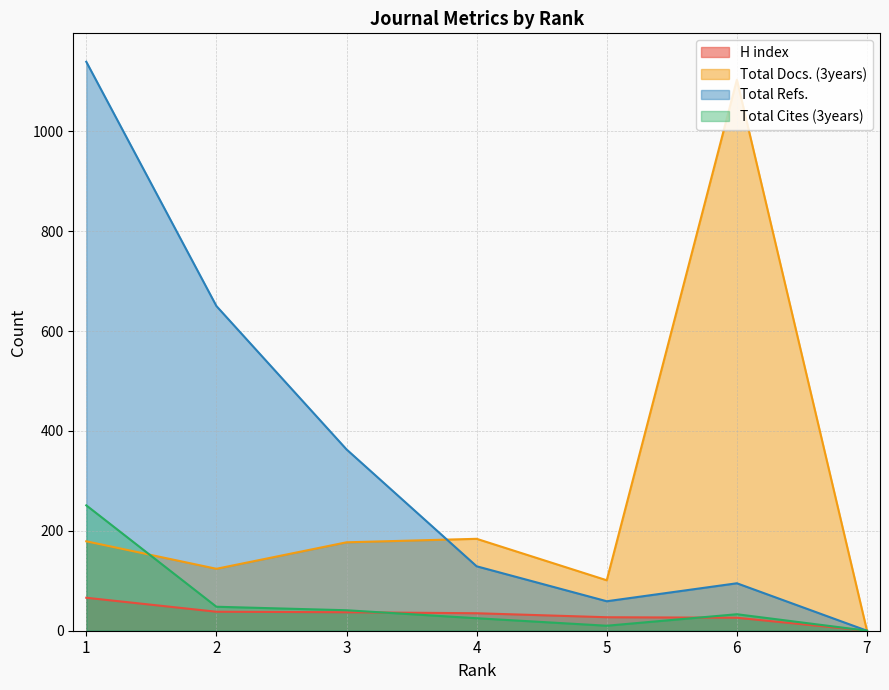

How many positive values does the Total Cites (3years) series have?

6